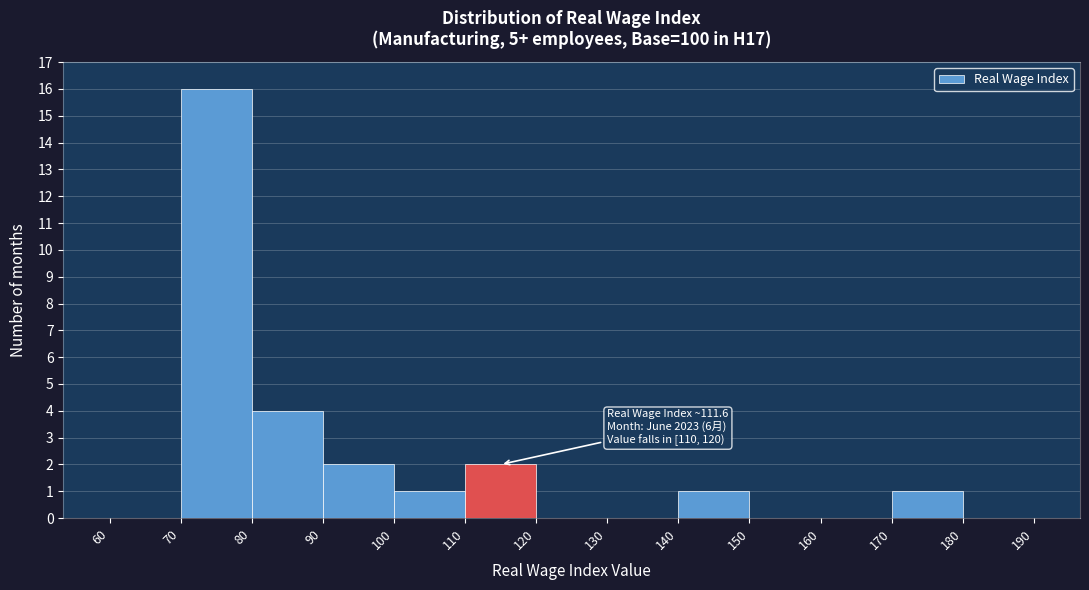

Over which range of the x-axis is the bar tallest?

70 to 80